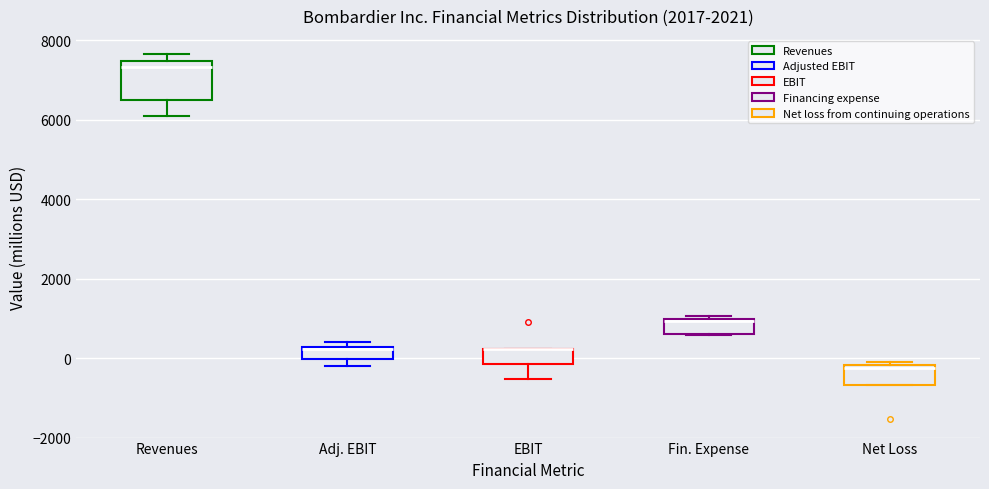

Where is the upper edge of the box for Adj. EBIT on the y-axis? The values are not printed on the chart, so give them approximately, as read against the axis.

200